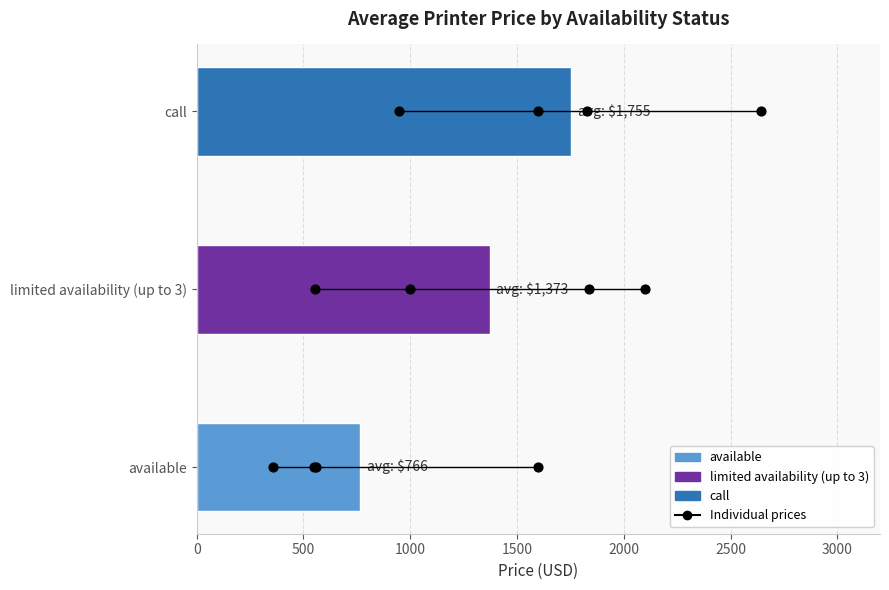

Which series has the widest spread of Y values?

call